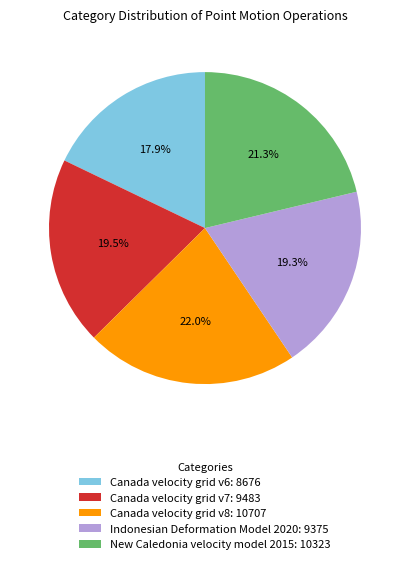

Which has a higher value, Canada velocity grid v8: 10707 or Canada velocity grid v7: 9483?

Canada velocity grid v8: 10707